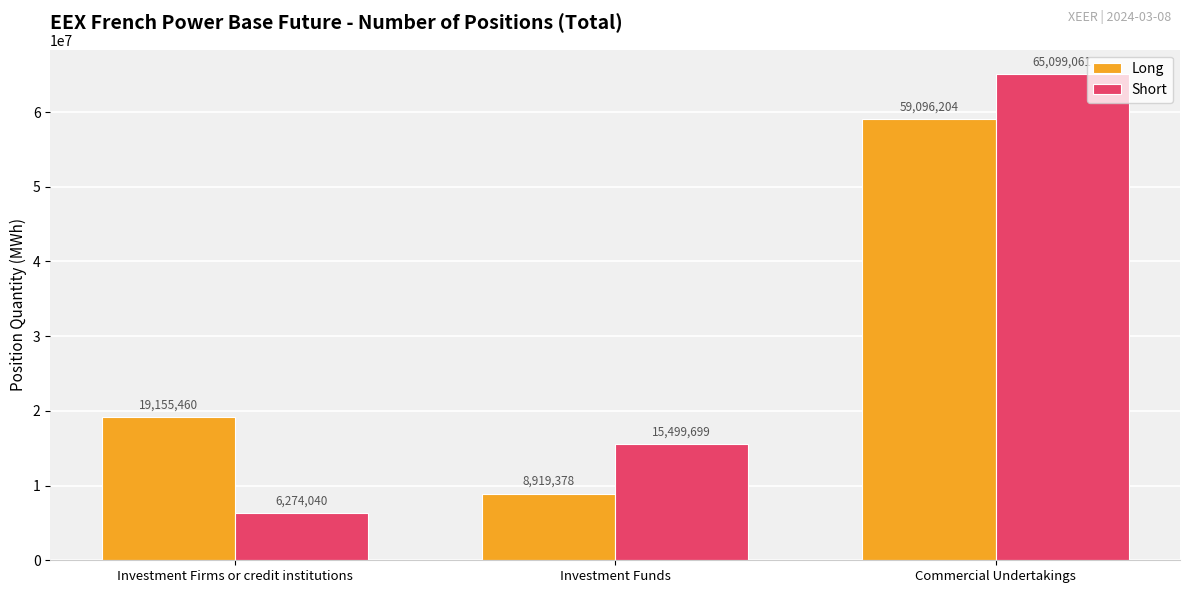

How many categories are shown in the chart?

3